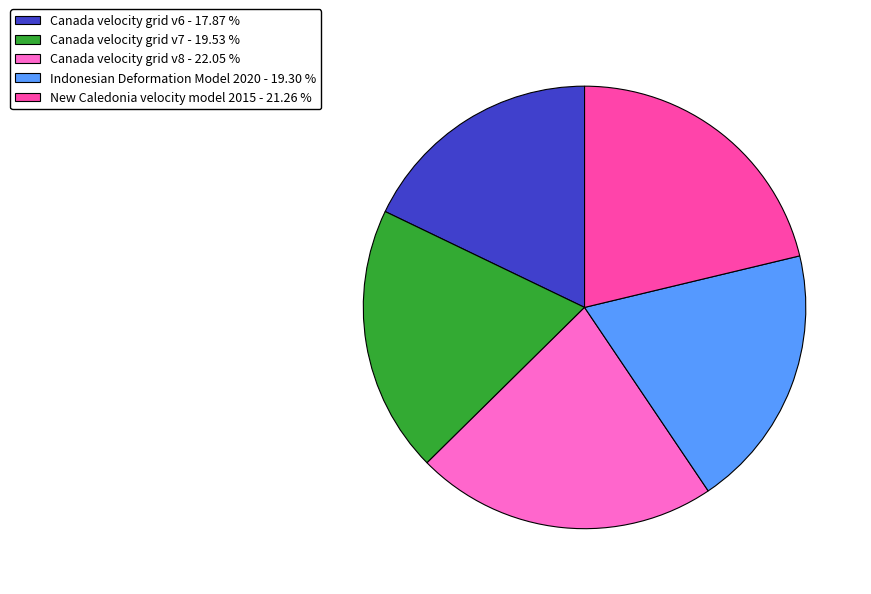

Which has a higher value, Canada velocity grid v6 or Canada velocity grid v8?

Canada velocity grid v8